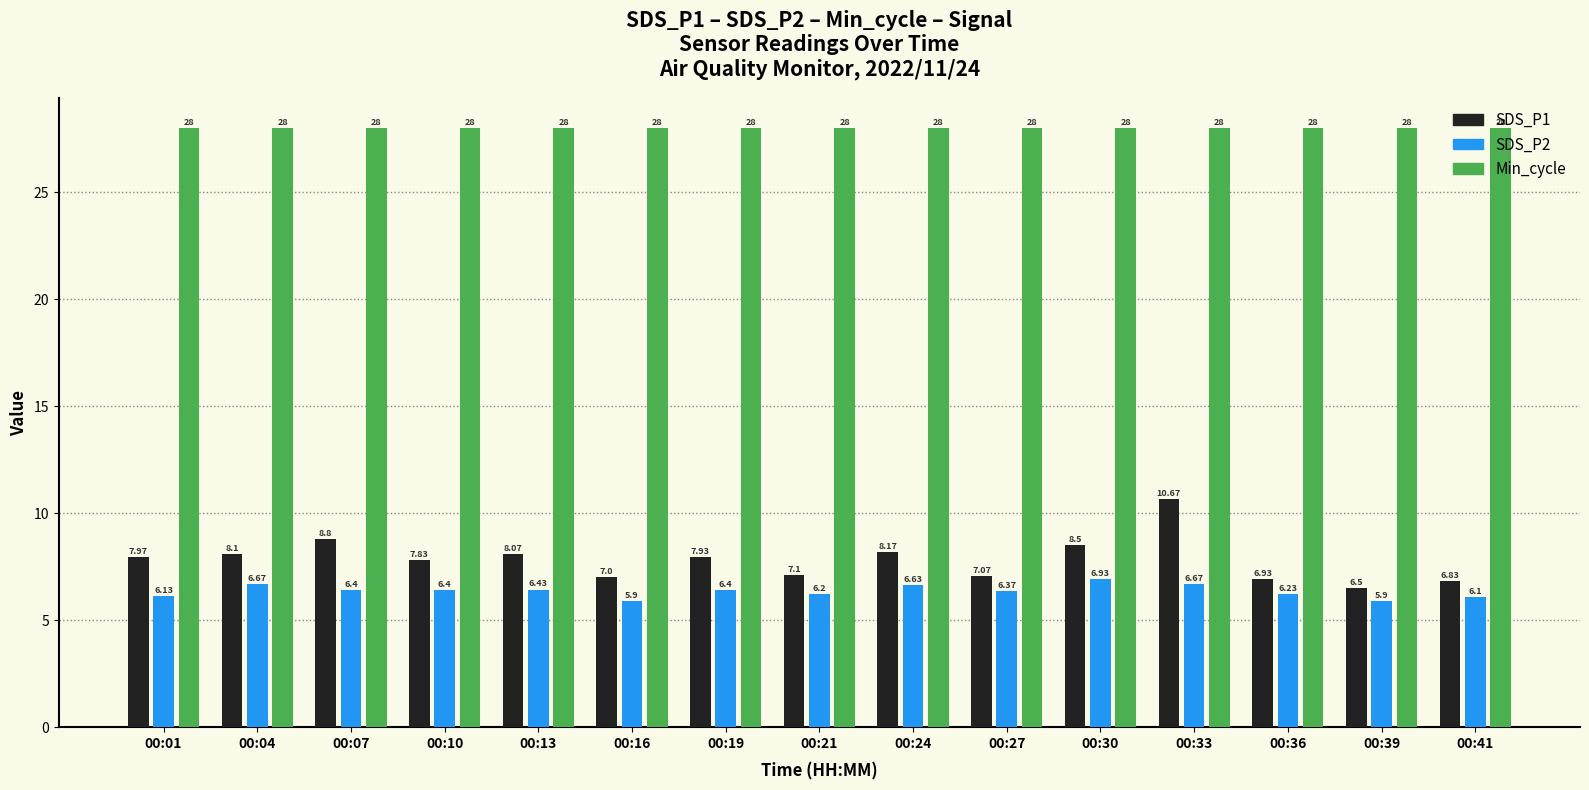

Between 00:10 and 00:41, which series saw the biggest shift?

SDS_P1